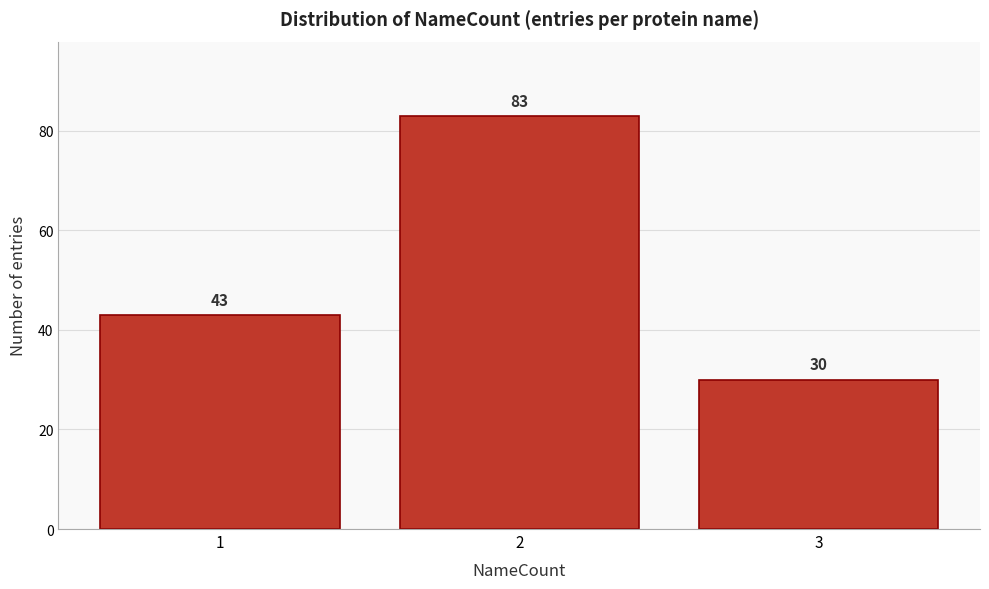

Reading right to left, extract all data points from this chart.

3=30	2=83	1=43